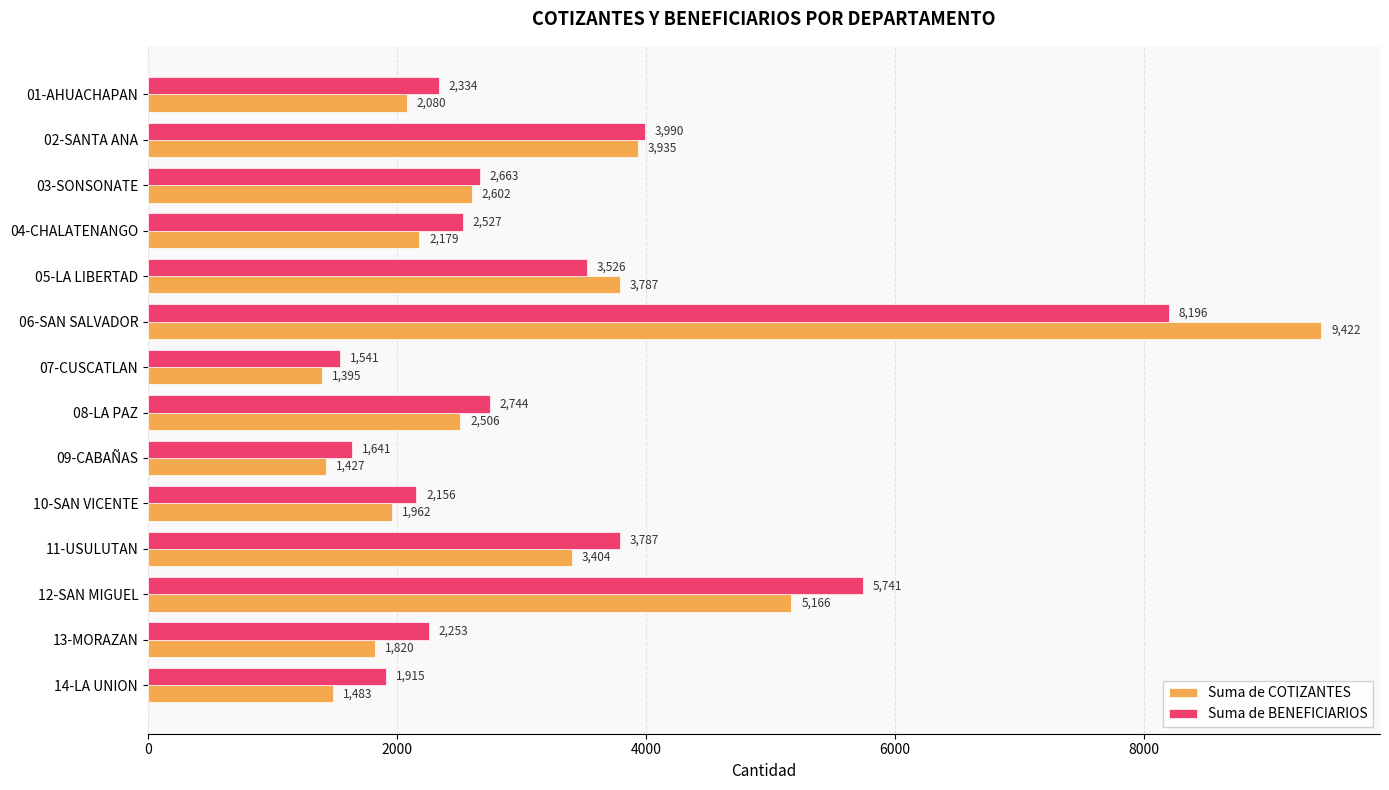

Read the Suma de BENEFICIARIOS value at 11-USULUTAN, to the nearest 10.

3790